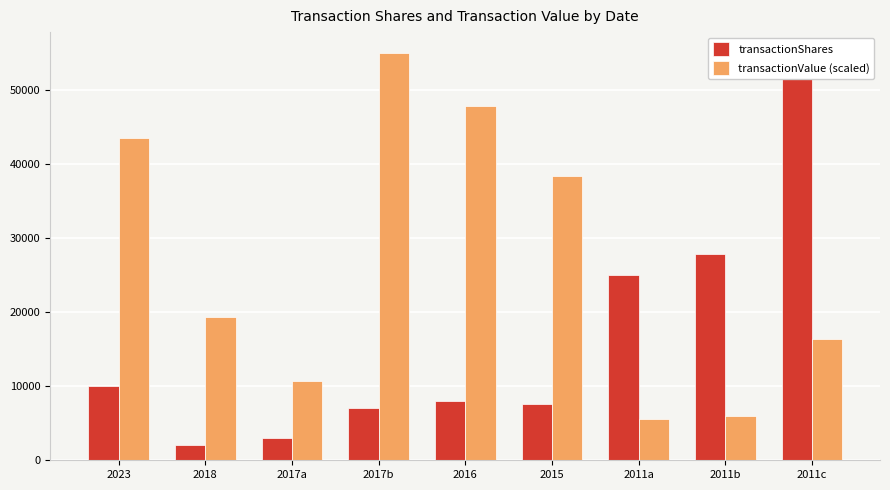

Which has a higher value, 2018 or 2023?

2023